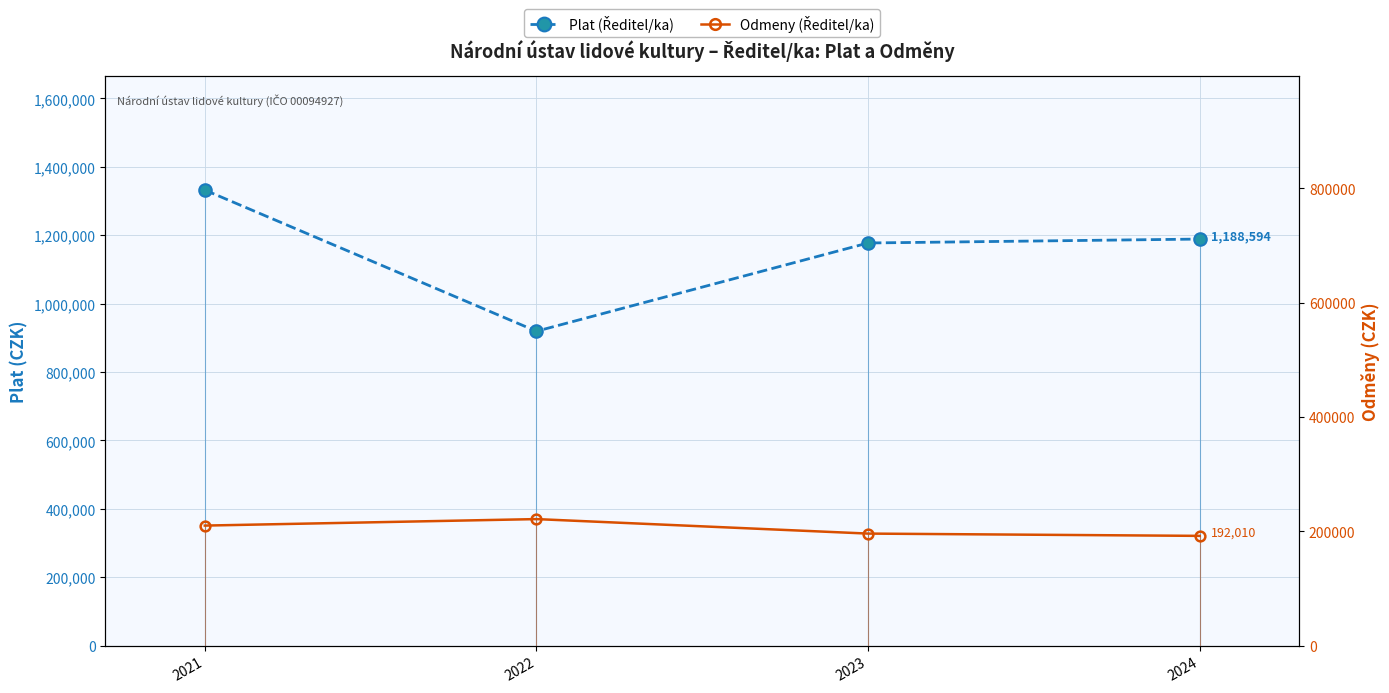

The Plat (Ředitel/ka) series shows 1538384 at 2023. True or false?

False